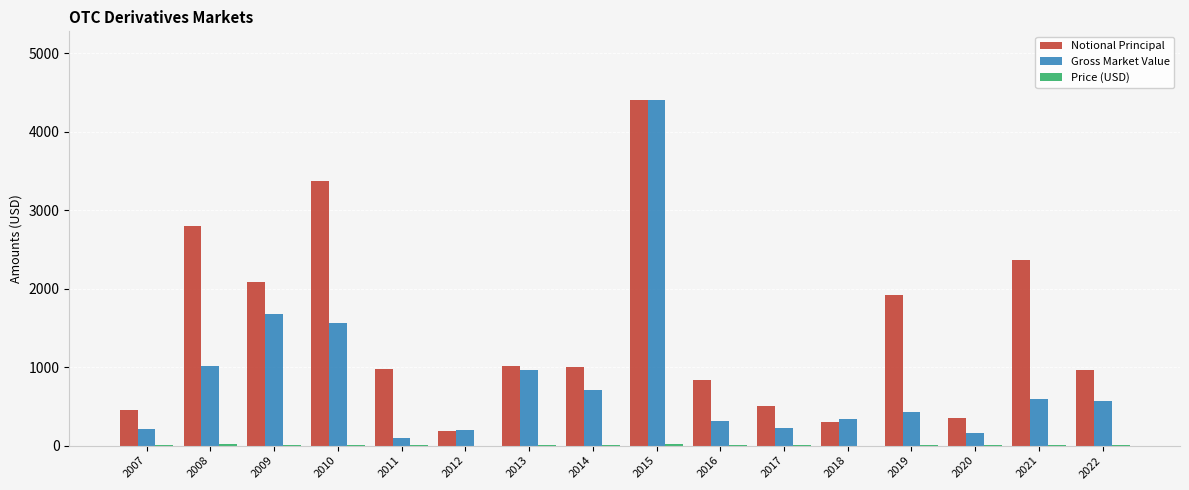

Is it true that Notional Principal equals 3370.0 at 2010?

True